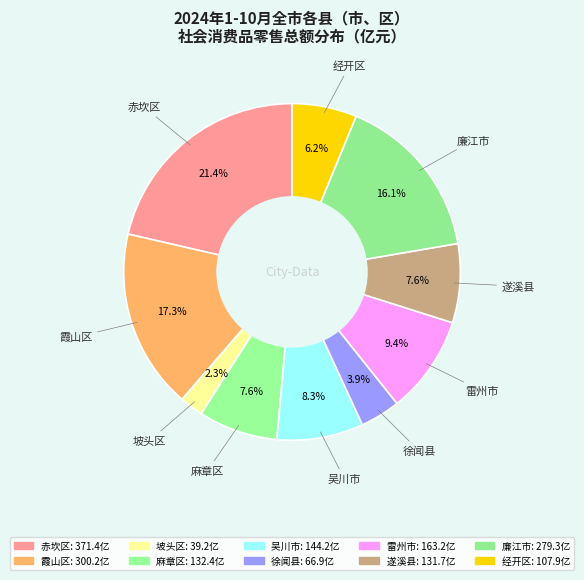

To the nearest percent, what percentage of the pie is 吴川市?

8%